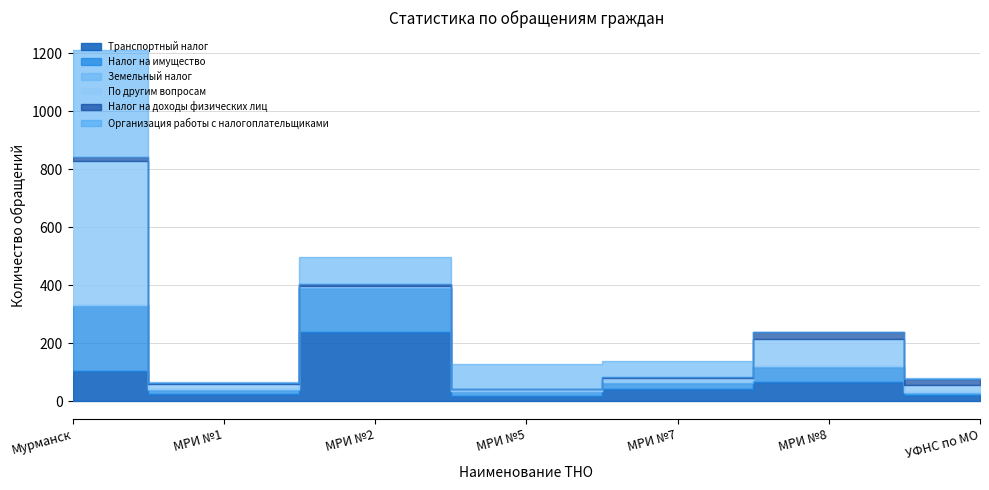

Reading left to right, what are all the values shown in this chart?

Транспортный налог: 105	24	240	19	42	65	22
Налог на имущество: 226	16	150	17	20	52	8
Земельный налог: 2	3	4	1	12	6	2
По другим вопросам: 496	16	2	5	5	93	23
Налог на доходы физических лиц: 13	5	7	0	3	22	22
Организация работы с налогоплательщиками: 370	2	93	88	57	0	2